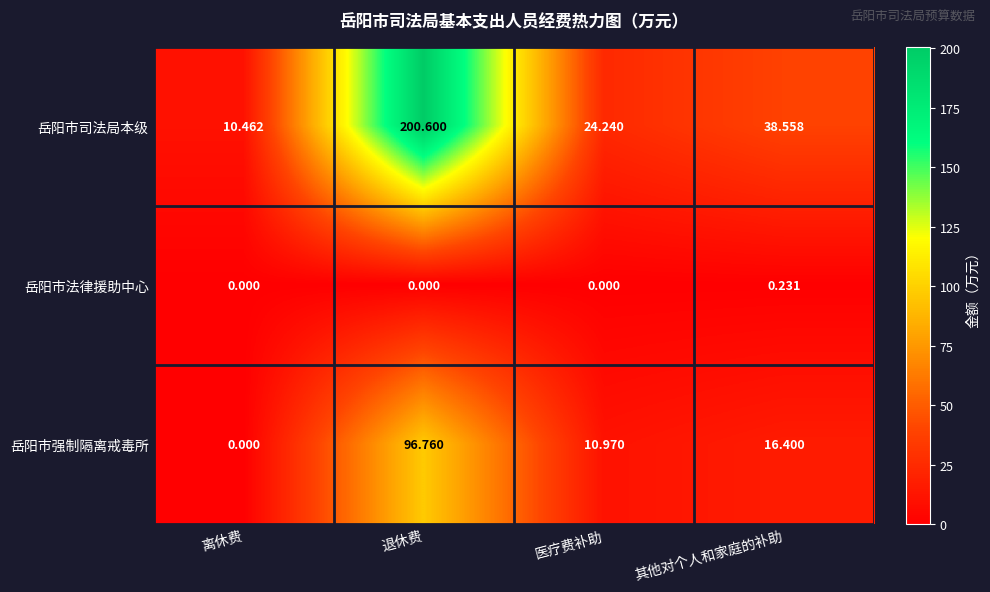

Which category has the lowest value in the 岳阳市司法局本级 series?

离休费